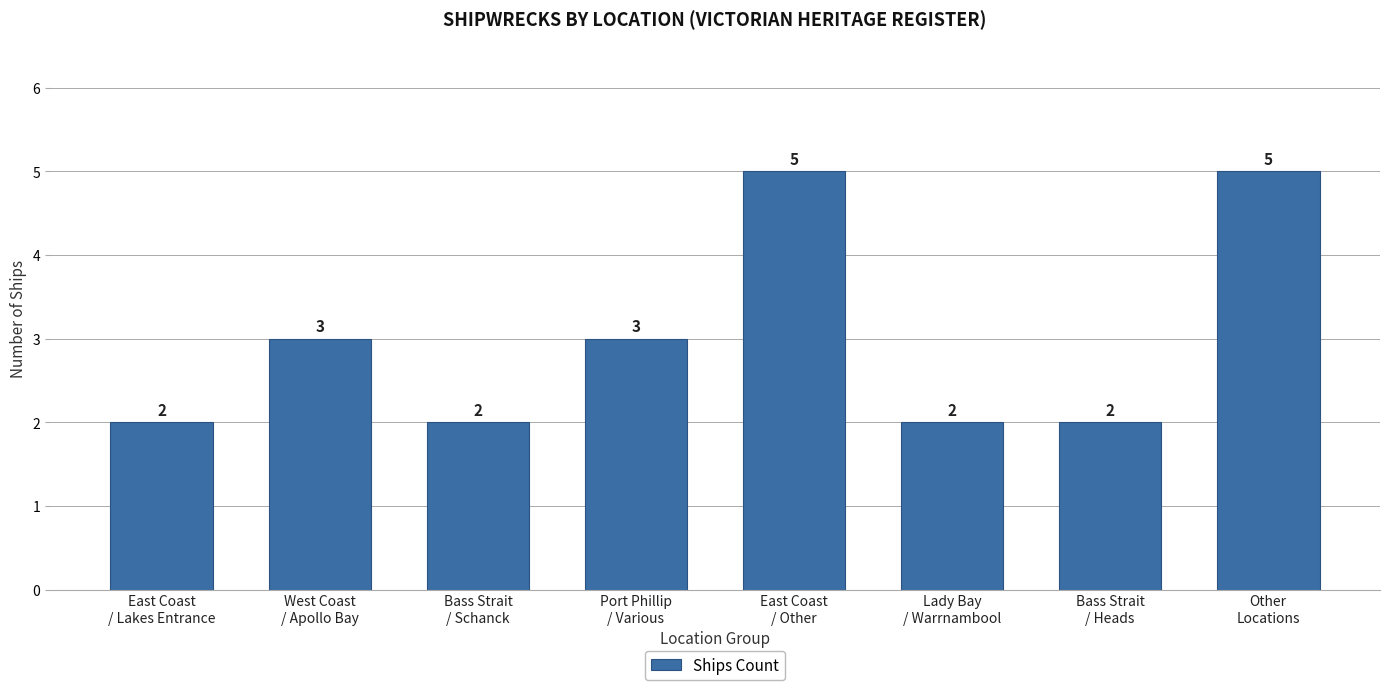

Between West Coast
/ Apollo Bay and Other
Locations, which is larger?

Other
Locations